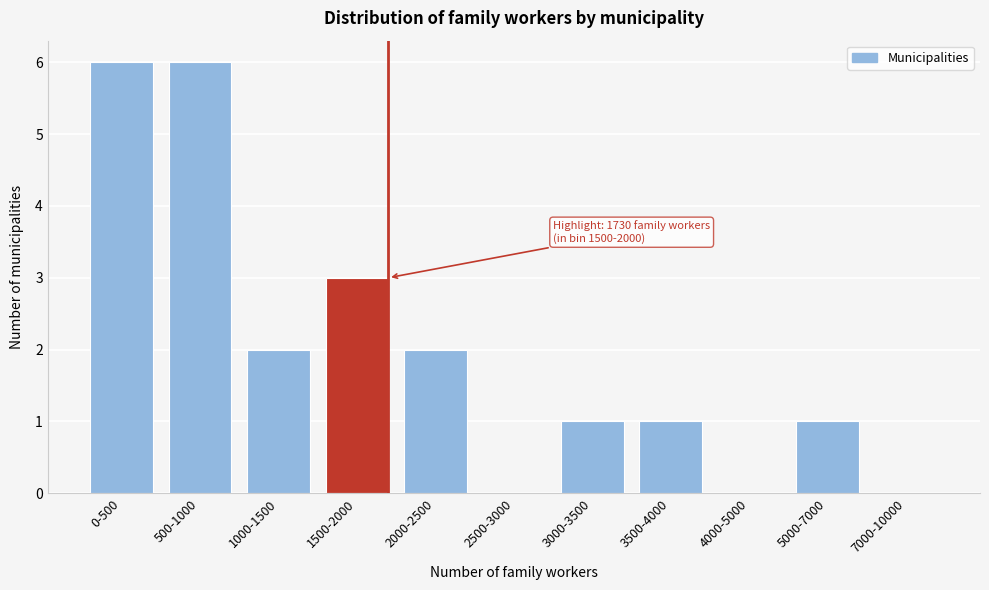

Reading left to right, extract all data points from this chart.

0-500=6	500-1000=6	1000-1500=2	1500-2000=3	2000-2500=2	2500-3000=0	3000-3500=1	3500-4000=1	4000-5000=0	5000-7000=1	7000-10000=0